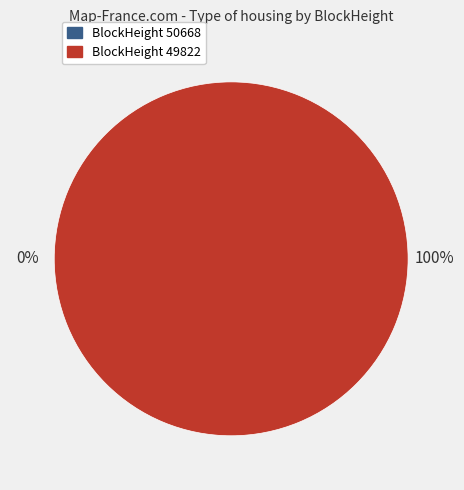

The 49822 slice represents 100% of the pie. True or false?

True